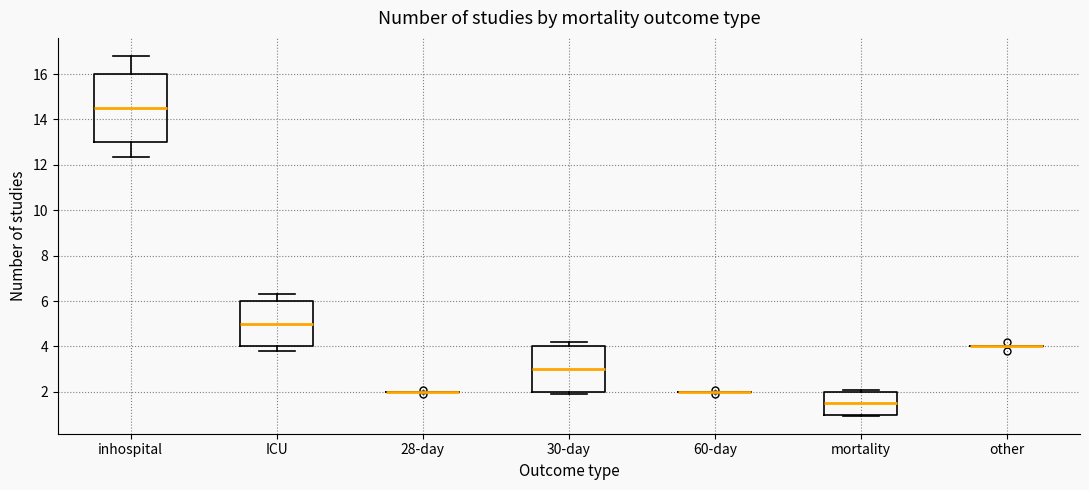

Which box is the tallest, from its lower edge to its upper edge?

inhospital